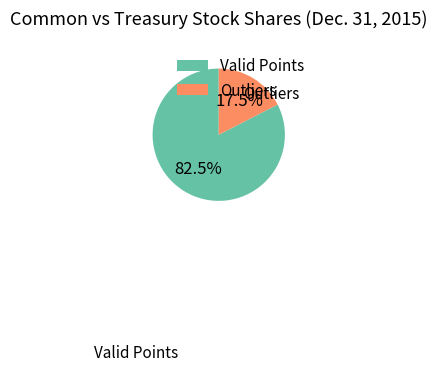

Approximately how many times larger is the value at Valid Points compared to Outliers?

4.7